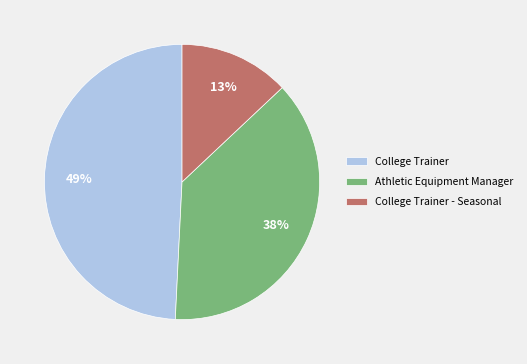

Is there a majority slice in this chart?

No